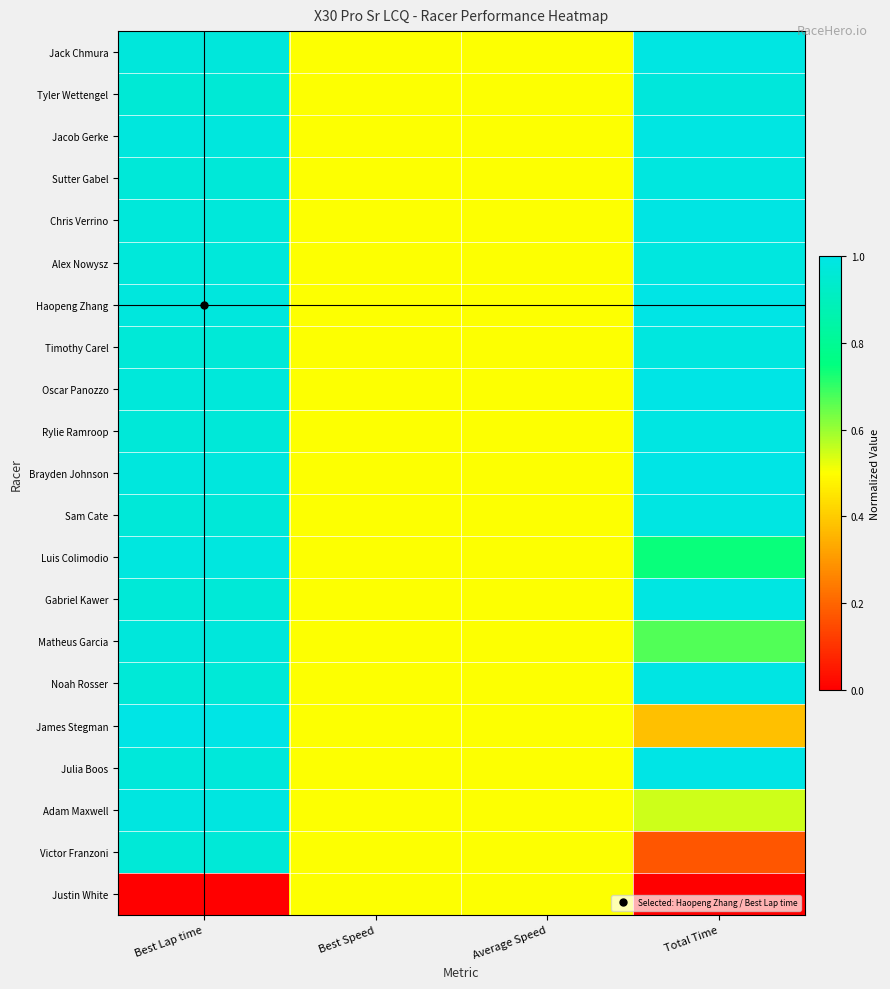

Reading left to right, extract all data points from this chart.

Jack Chmura: Best Lap time=1.0	Best Speed=0.5	Average Speed=0.5	Total Time=1.0
Tyler Wettengel: Best Lap time=1.0	Best Speed=0.5	Average Speed=0.5	Total Time=1.0
Jacob Gerke: Best Lap time=1.0	Best Speed=0.5	Average Speed=0.5	Total Time=1.0
Sutter Gabel: Best Lap time=1.0	Best Speed=0.5	Average Speed=0.5	Total Time=1.0
Chris Verrino: Best Lap time=1.0	Best Speed=0.5	Average Speed=0.5	Total Time=1.0
Alex Nowysz: Best Lap time=1.0	Best Speed=0.5	Average Speed=0.5	Total Time=1.0
Haopeng Zhang: Best Lap time=1.0	Best Speed=0.5	Average Speed=0.5	Total Time=1.0
Timothy Carel: Best Lap time=1.0	Best Speed=0.5	Average Speed=0.5	Total Time=1.0
Oscar Panozzo: Best Lap time=1.0	Best Speed=0.5	Average Speed=0.5	Total Time=1.0
Rylie Ramroop: Best Lap time=1.0	Best Speed=0.5	Average Speed=0.5	Total Time=1.0
Brayden Johnson: Best Lap time=1.0	Best Speed=0.5	Average Speed=0.5	Total Time=1.0
Sam Cate: Best Lap time=1.0	Best Speed=0.5	Average Speed=0.5	Total Time=1.0
Luis Colimodio: Best Lap time=1.0	Best Speed=0.5	Average Speed=0.5	Total Time=0.7
Gabriel Kawer: Best Lap time=1.0	Best Speed=0.5	Average Speed=0.5	Total Time=1.0
Matheus Garcia: Best Lap time=1.0	Best Speed=0.5	Average Speed=0.5	Total Time=0.7
Noah Rosser: Best Lap time=1.0	Best Speed=0.5	Average Speed=0.5	Total Time=1.0
James Stegman: Best Lap time=1.0	Best Speed=0.5	Average Speed=0.5	Total Time=0.4
Julia Boos: Best Lap time=1.0	Best Speed=0.5	Average Speed=0.5	Total Time=1.0
Adam Maxwell: Best Lap time=1.0	Best Speed=0.5	Average Speed=0.5	Total Time=0.5
Victor Franzoni: Best Lap time=1.0	Best Speed=0.5	Average Speed=0.5	Total Time=0.2
Justin White: Best Lap time=0.0	Best Speed=0.5	Average Speed=0.5	Total Time=0.0